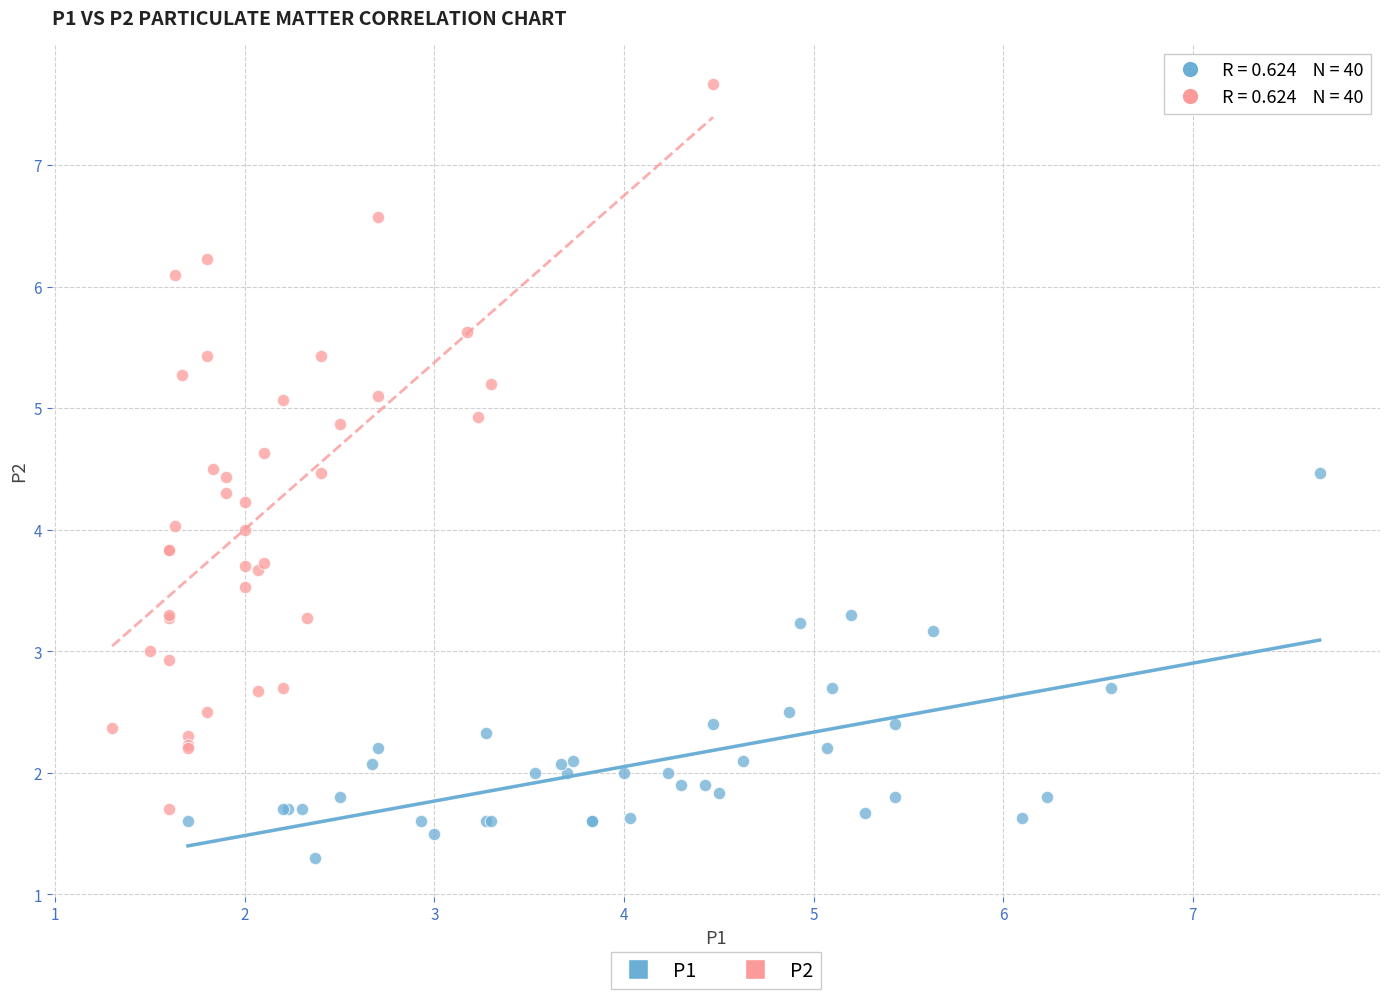

Which series reaches the maximum Y coordinate?

P2